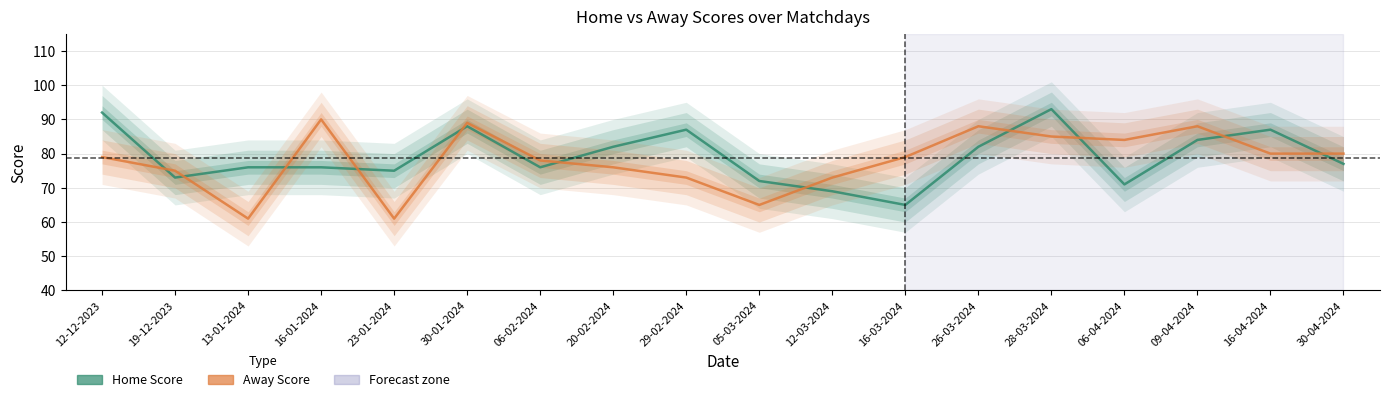

What is the sum of the Away Score values at 20-02-2024 and 09-04-2024?

164